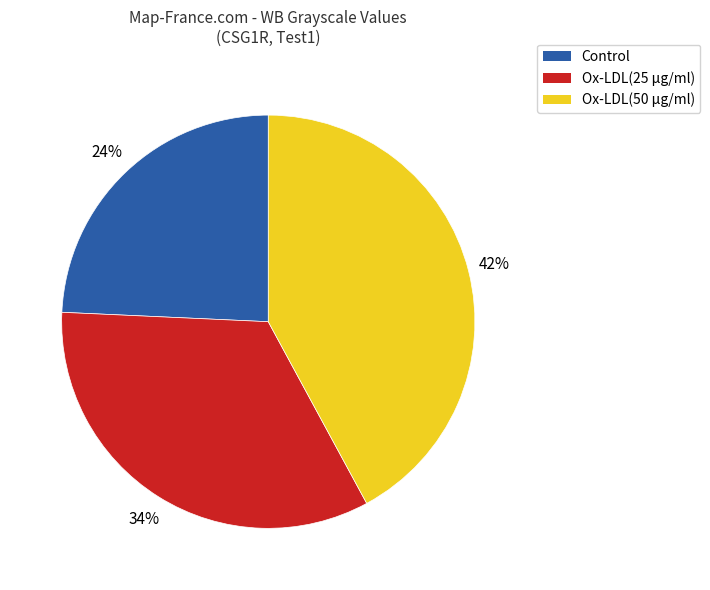

True or false: Control accounts for 33% of the total.

False